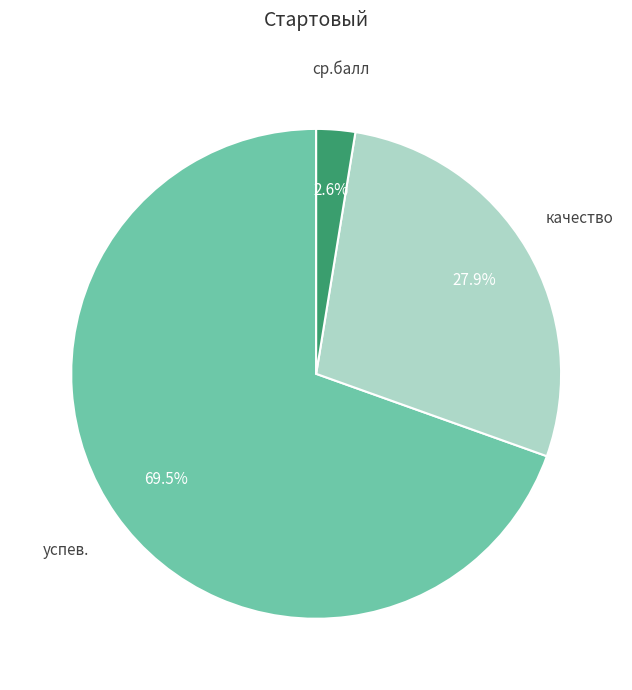

Is there any slice that represents more than half of the pie?

Yes